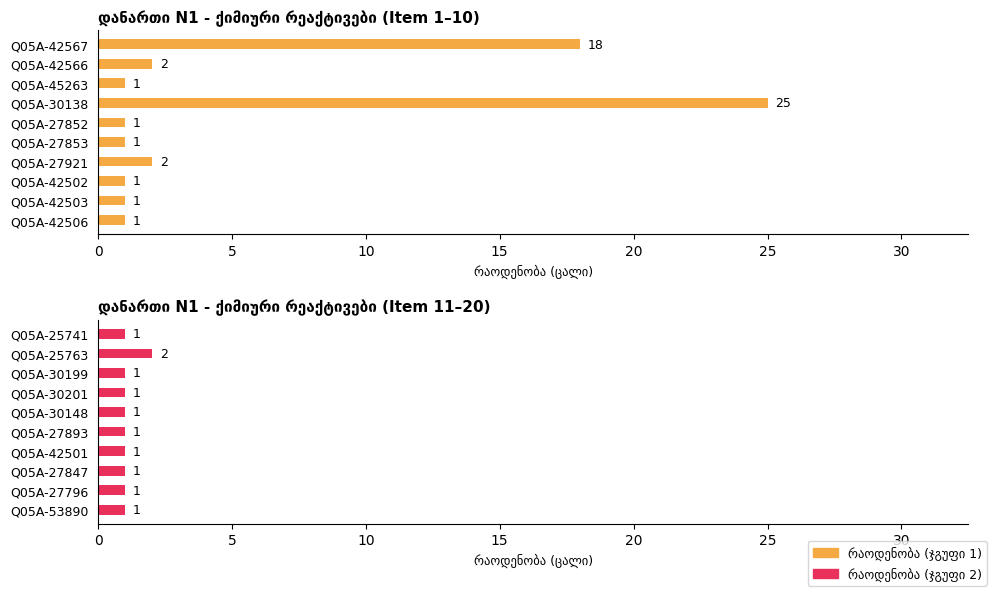

What is the maximum value shown in the chart?

25